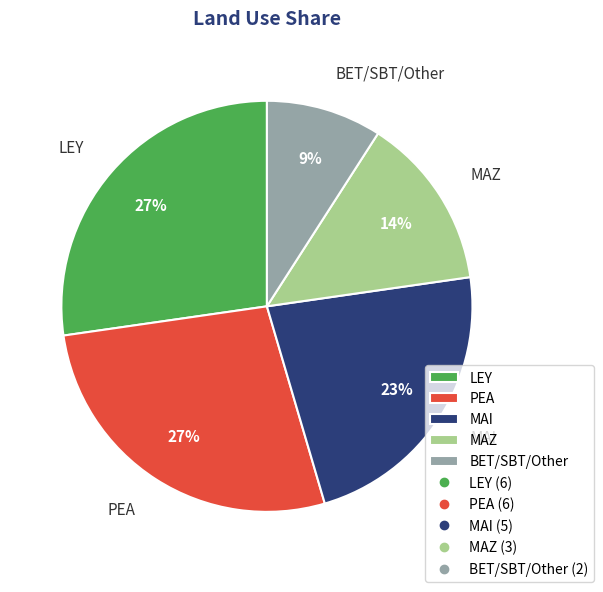

How many slices are in this pie chart?

5